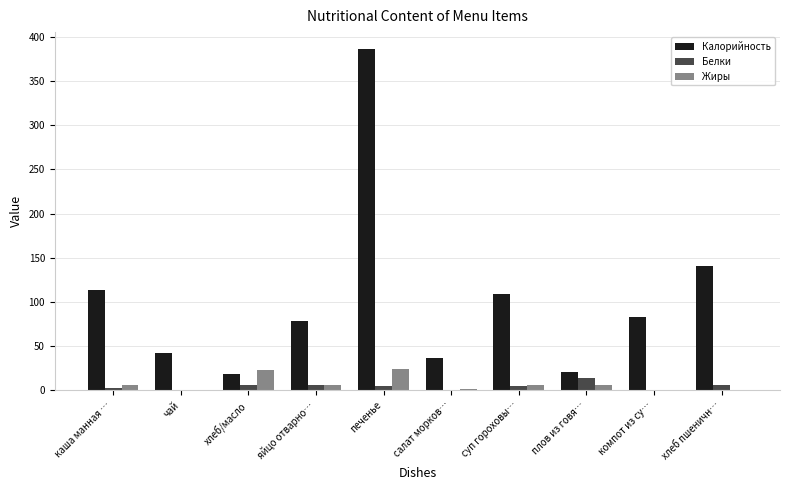

At which category is the sum across all series the highest?

печенье